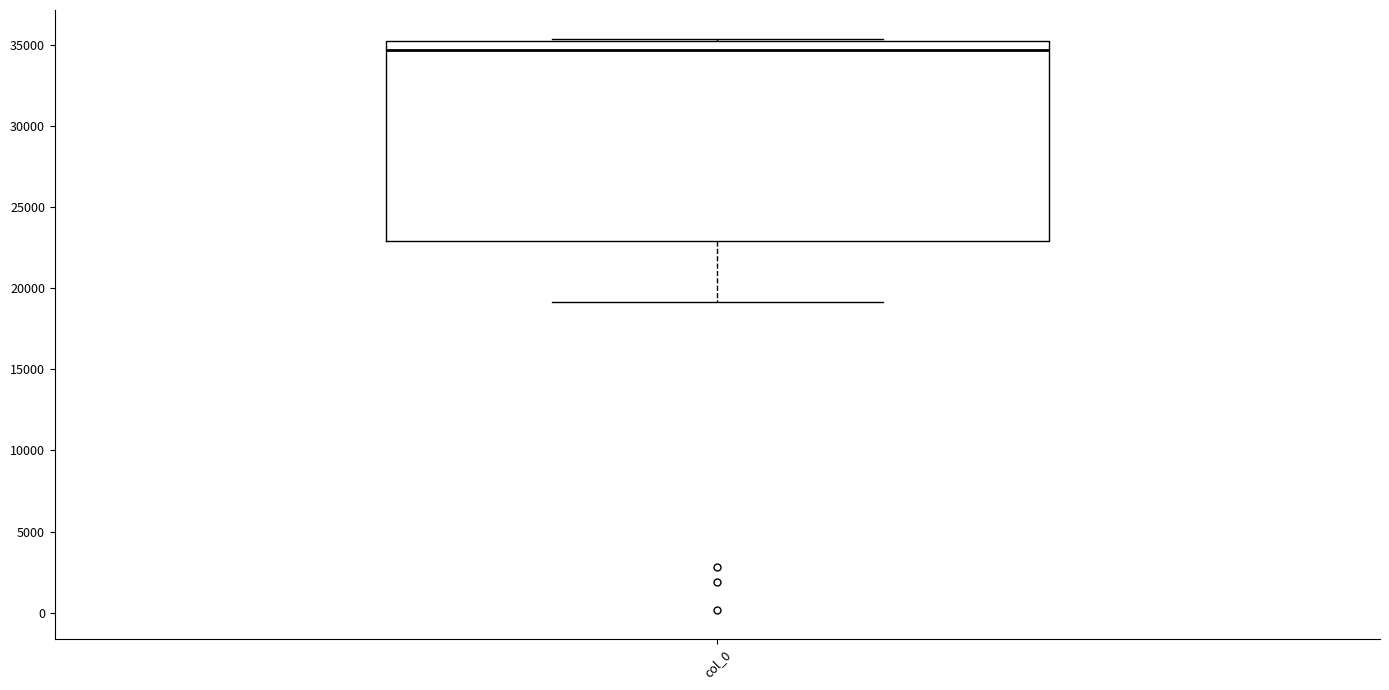

Transcribe this box plot: give where the median line is, the range the box spans, and where the two whiskers end, as read against the y-axis. The values are not printed on the chart, so give them approximately, as read against the axis.

median 34500, box 23000 to 35000, whiskers 19000 to 35500